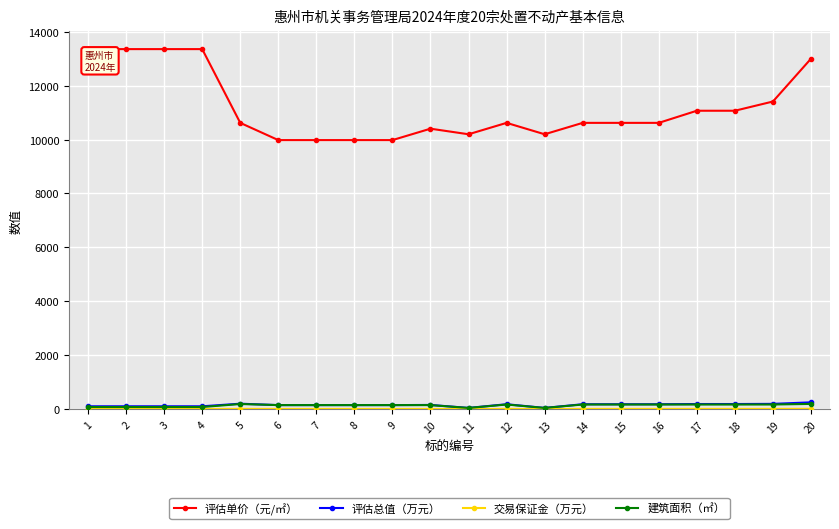

What is the maximum value shown in the chart?

13356.0